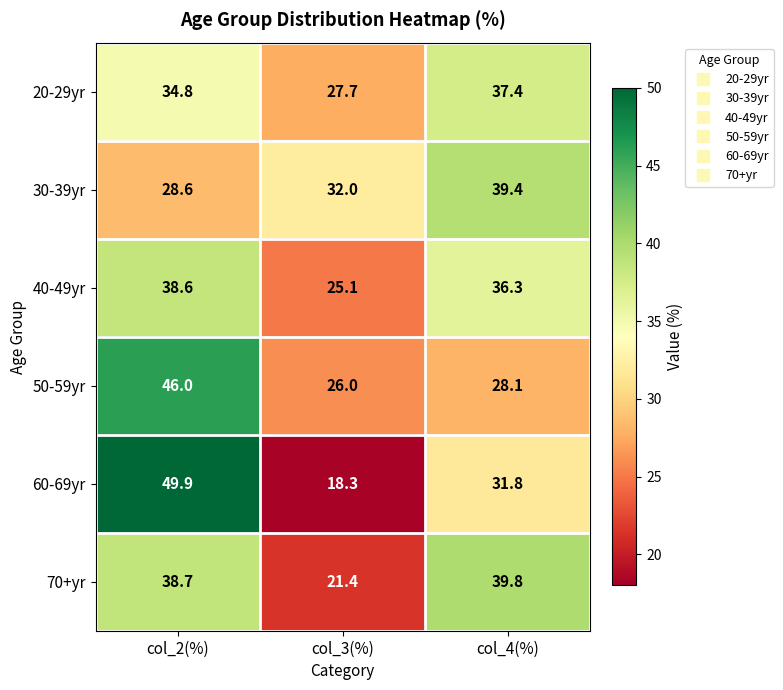

What is the total value across all series at col_4(%)?

212.8